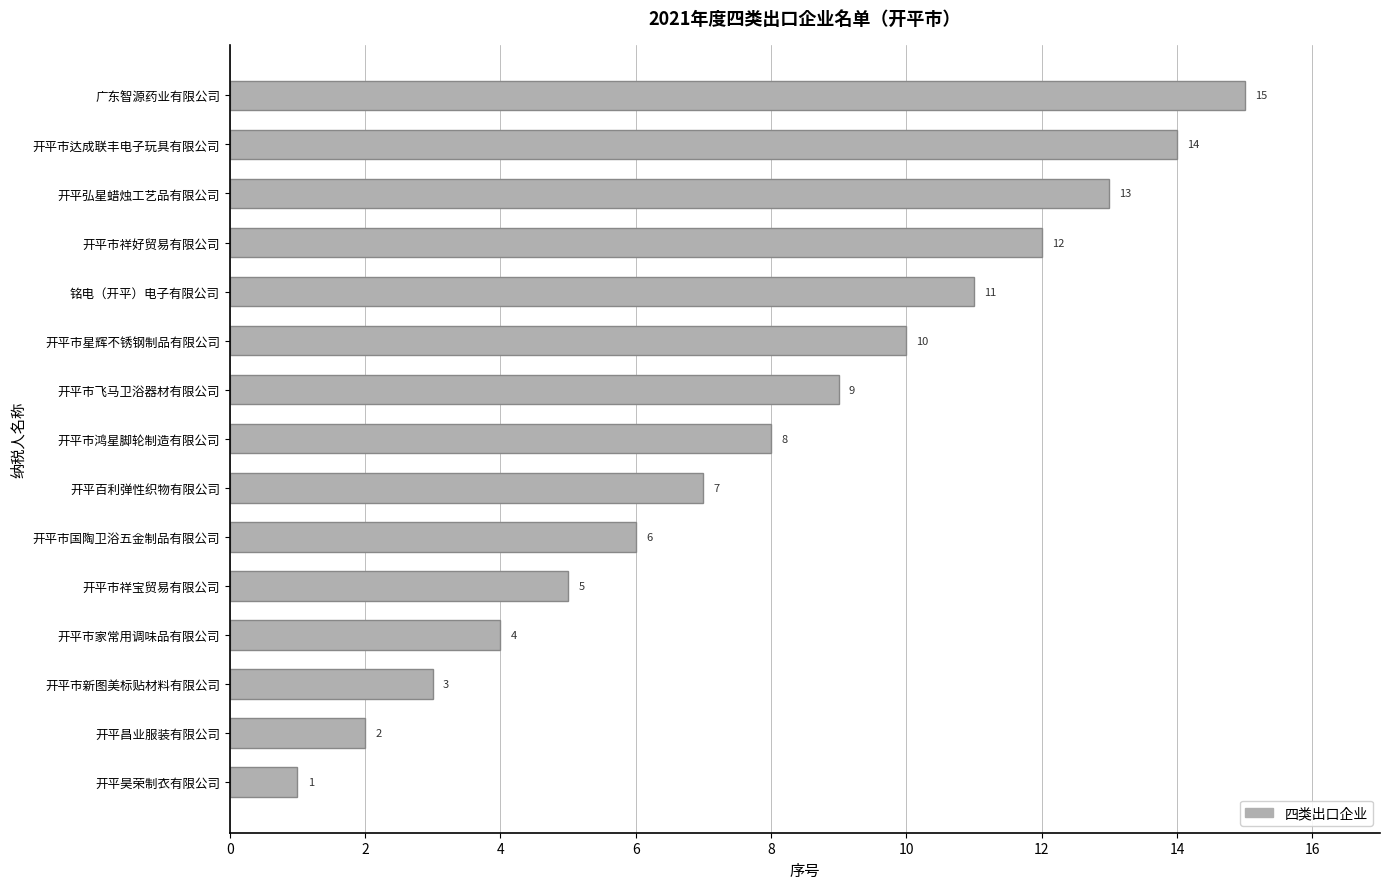

Which label corresponds to the largest value in the chart?

广东智源药业有限公司